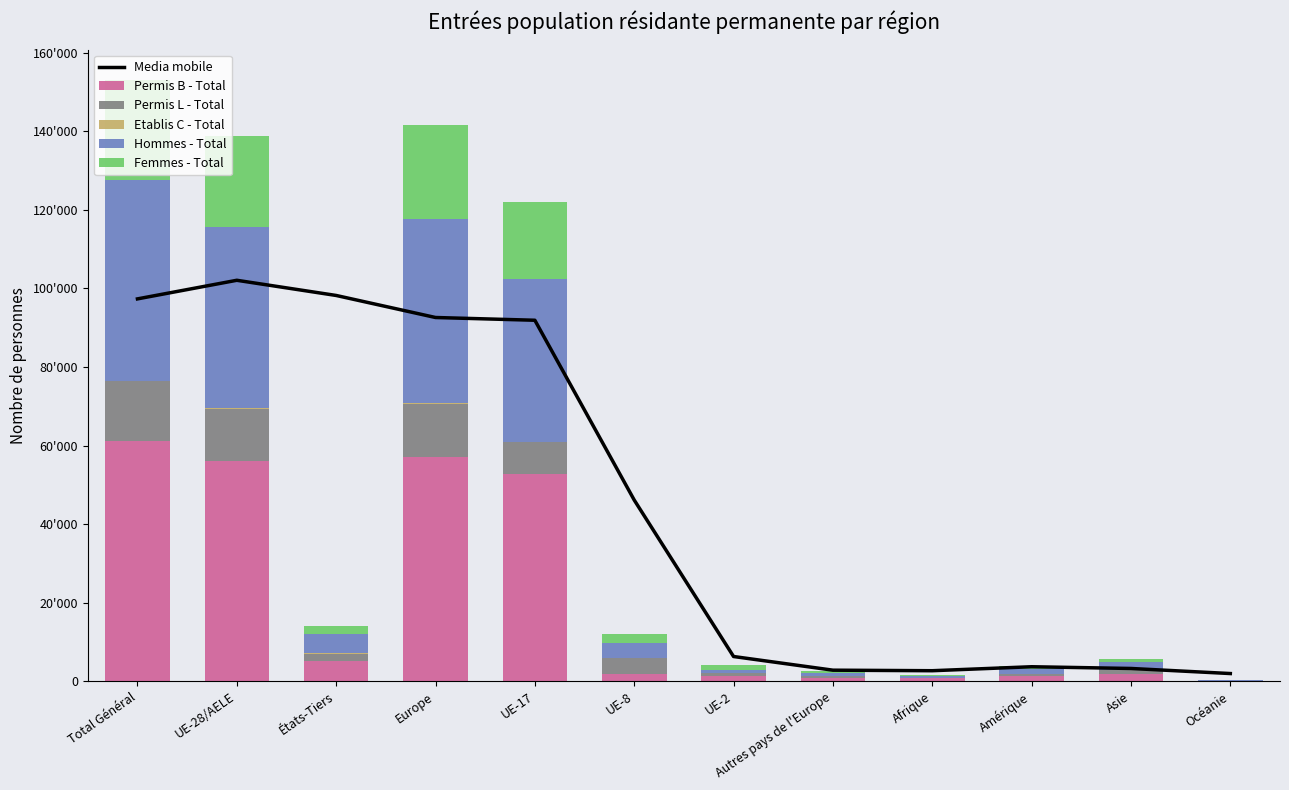

What is the value of the Permis B - Total bar at the 5th from the left?

52789.0